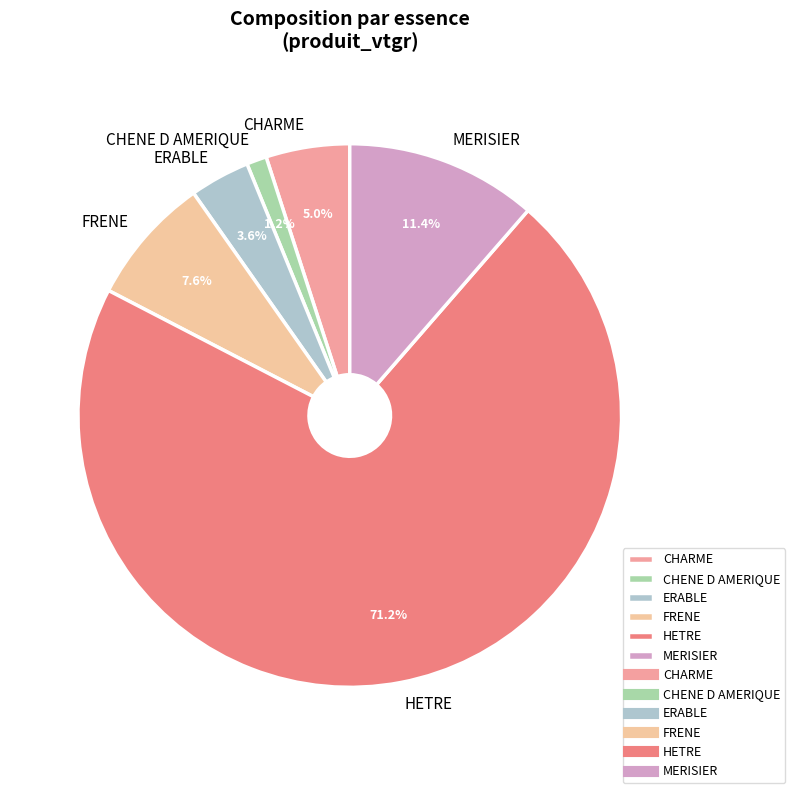

What is the total percentage of CHENE D AMERIQUE and MERISIER?

12.6%